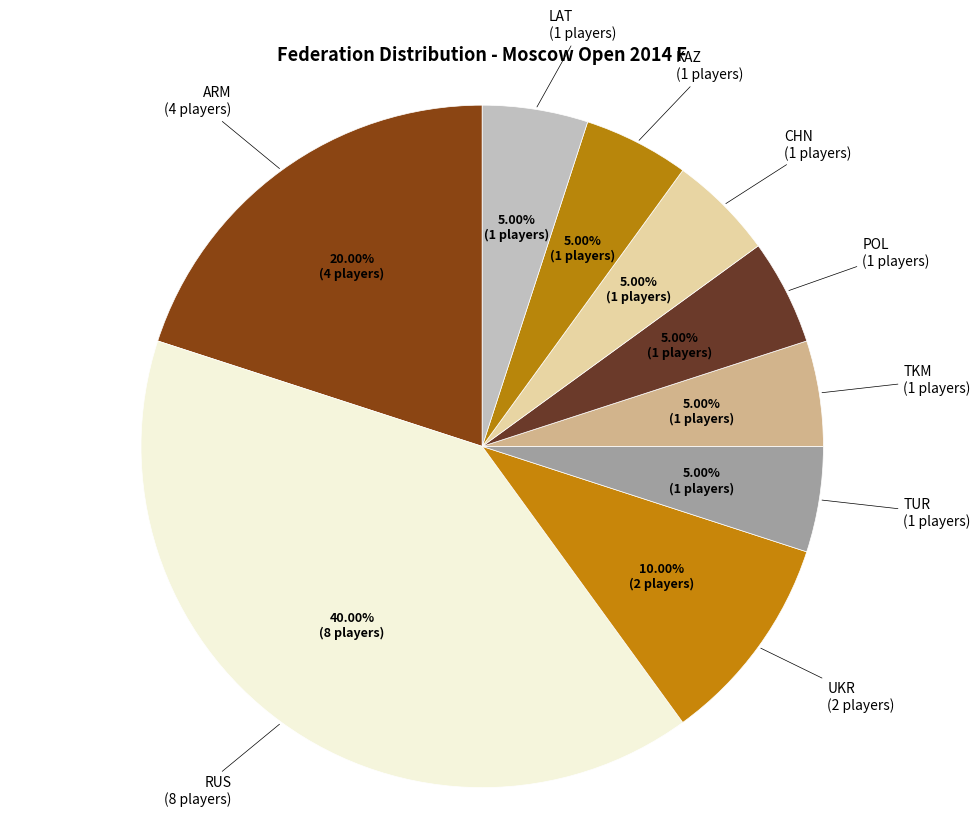

Count the number of slices in the pie.

9